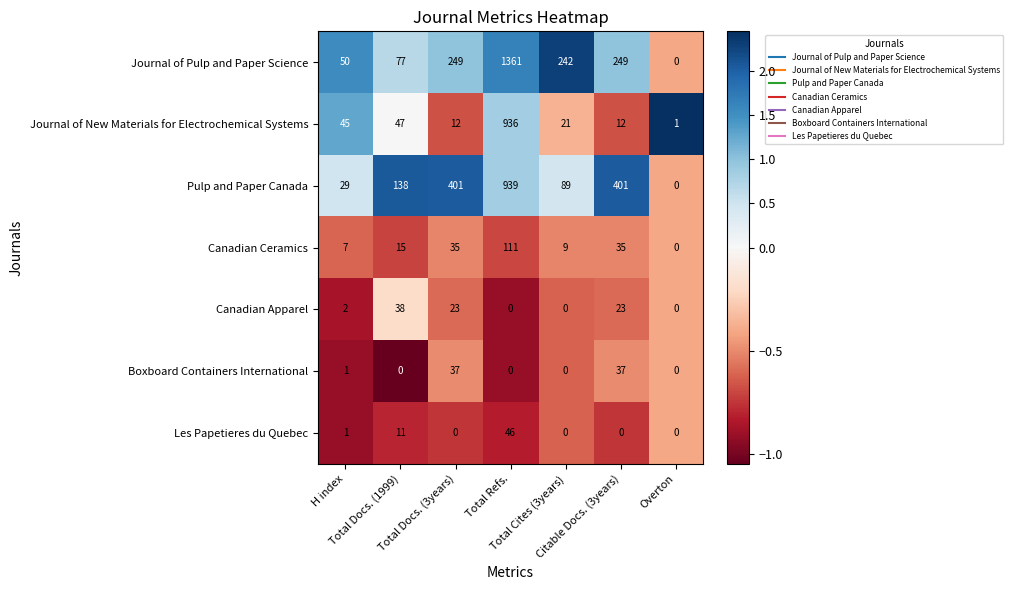

What is the smallest value displayed?

0